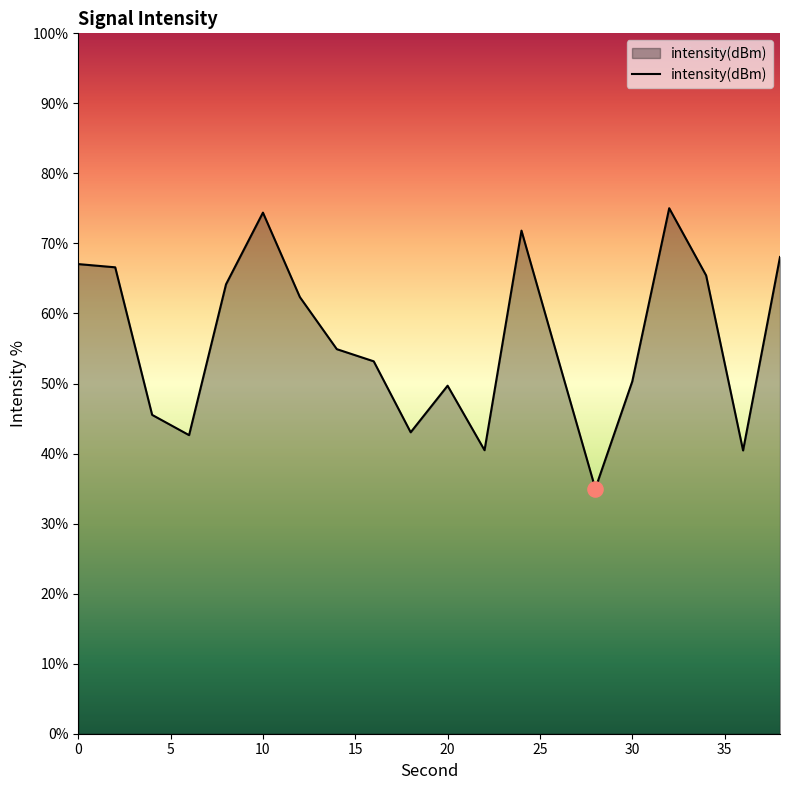

What is the difference between the maximum and minimum values?

40.0